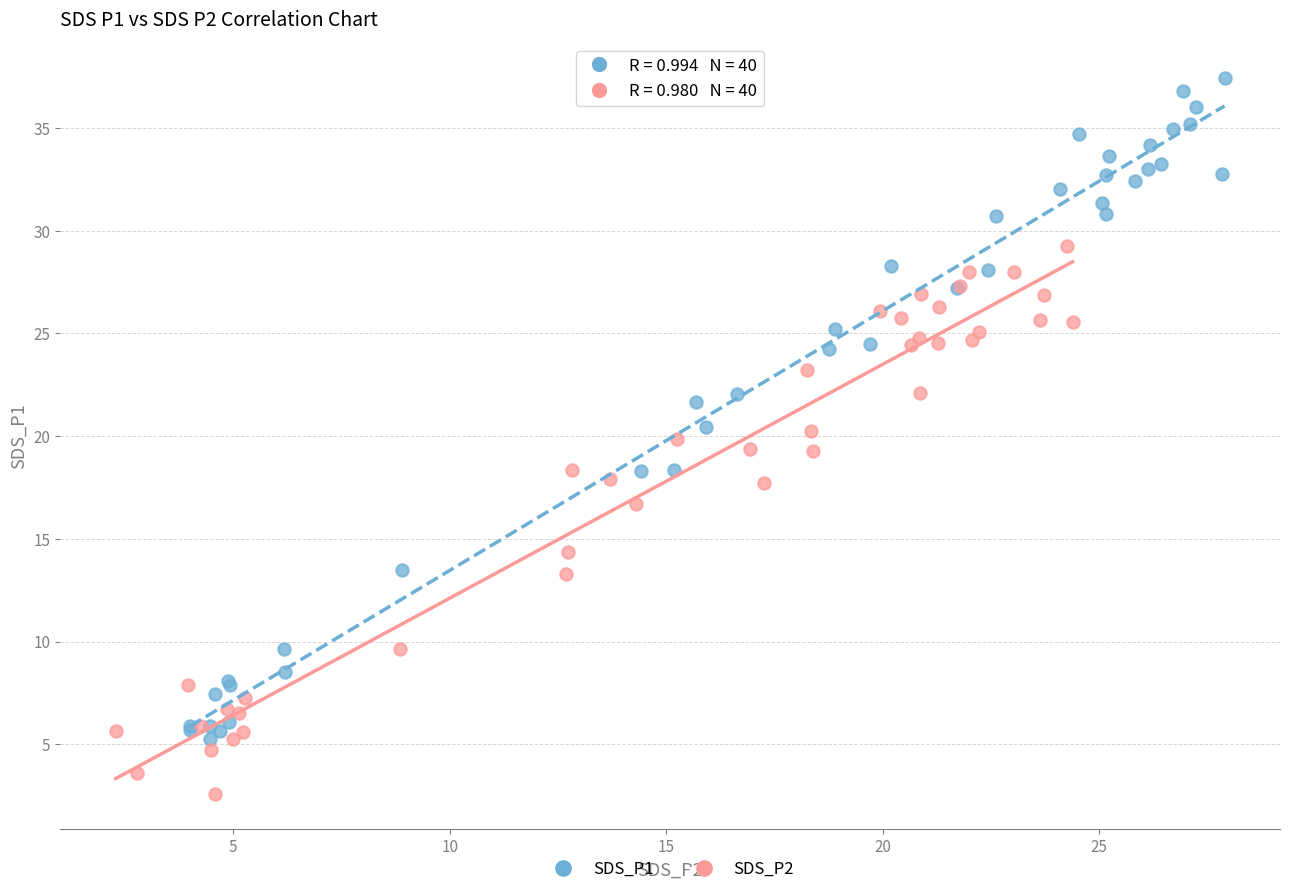

What are all the series names shown in the legend?

SDS_P1, SDS_P2